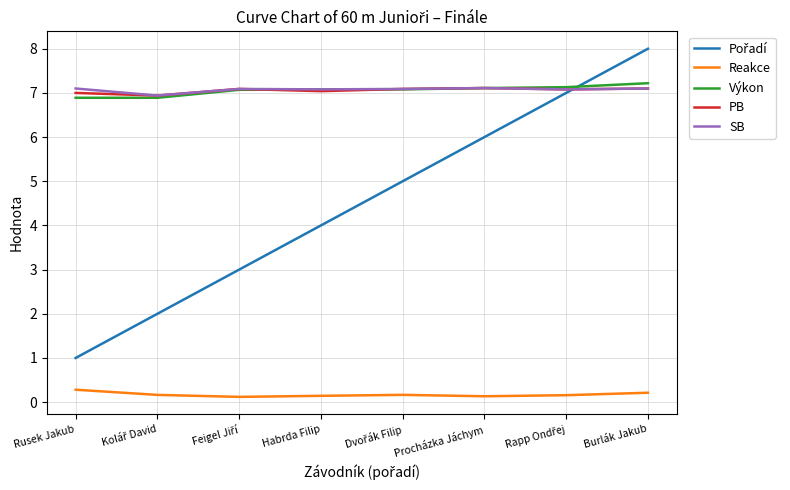

At which category is the sum across all series the highest?

Burlák Jakub